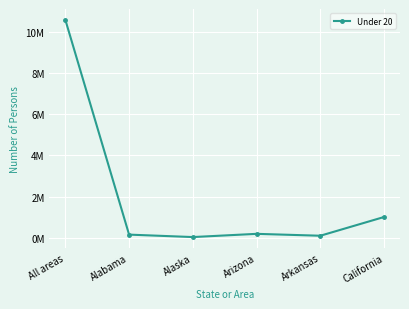

At which label does the data first exceed 190913?

All areas